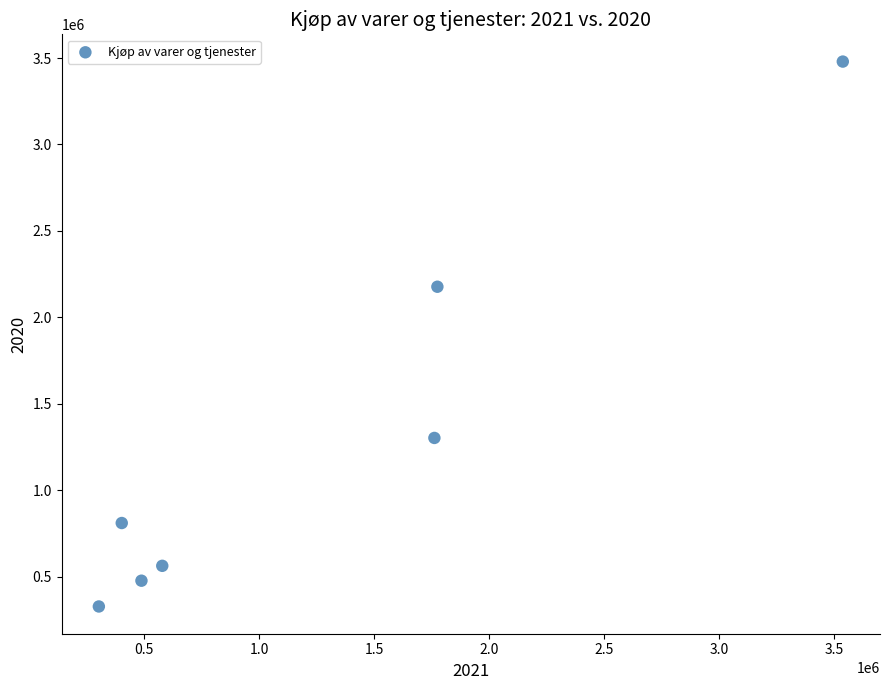

What is the average X value?

1264332